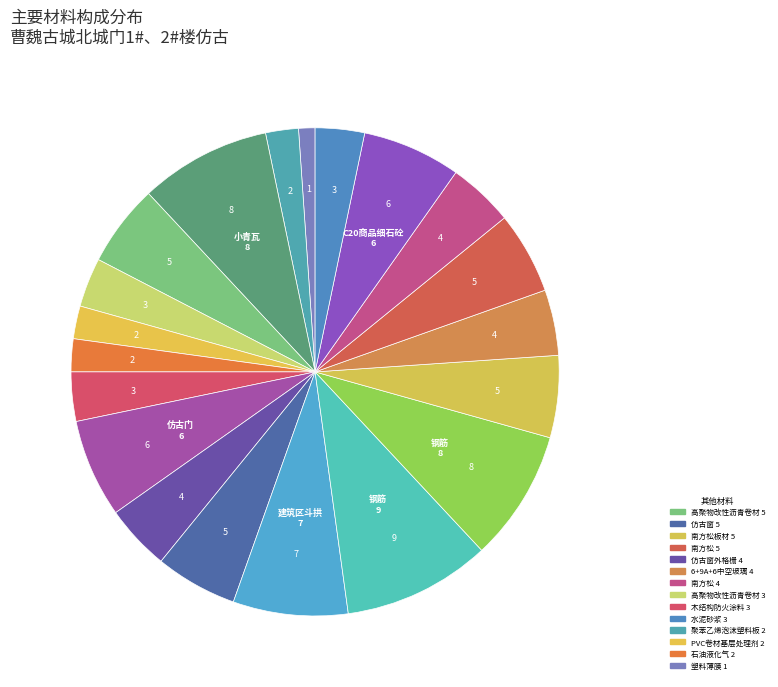

Rank the categories by value from lowest to highest.

塑料薄膜(0.2mm), 聚苯乙烯泡沫塑料板(100mm), PVC卷材基层处理剂, 石油液化气, 高聚物改性沥青卷材(2mm), 木结构防火涂料, 水泥砂浆(1:3), 仿古窗外格栅, 6+9A+6中空玻璃, 南方松(C00162), 高聚物改性沥青卷材(4mm), 仿古窗, 南方松板材, 南方松(C00122), 仿古门, C20商品细石砼, 建筑区斗拱, 小青瓦(260mm*300mm), 钢筋(Φ10以外), 钢筋(Φ10以内)